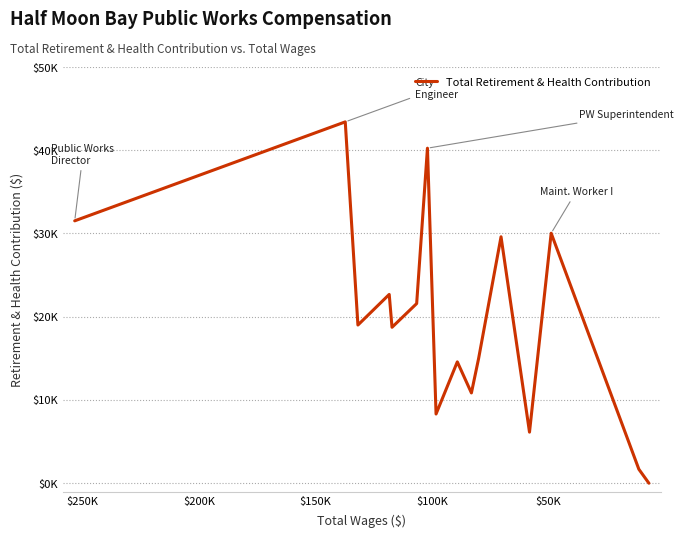

True or false: there are more than 1 points higher than both neighbors.

True